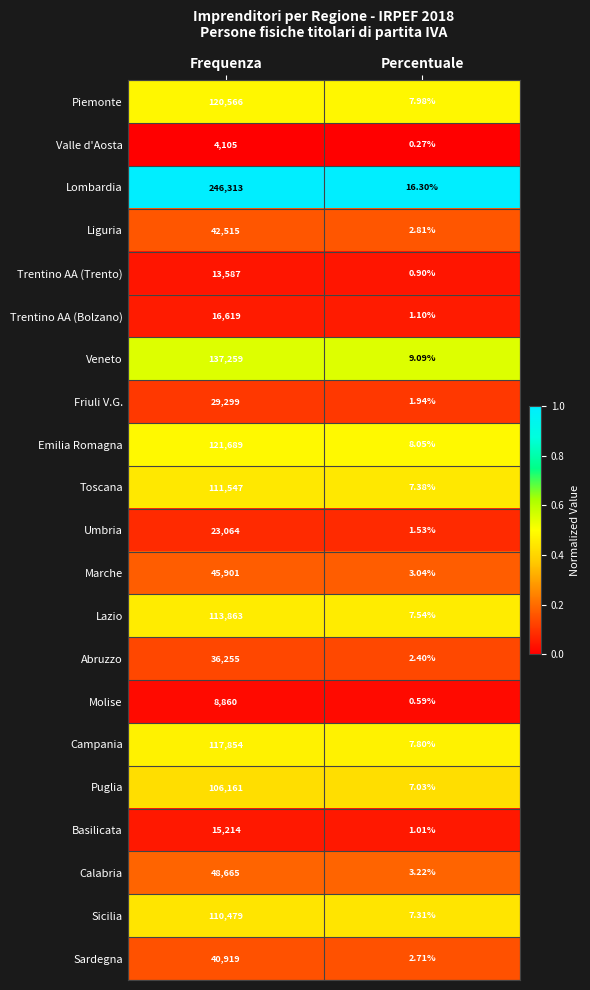

Which series has the largest range (max minus min)?

Lombardia